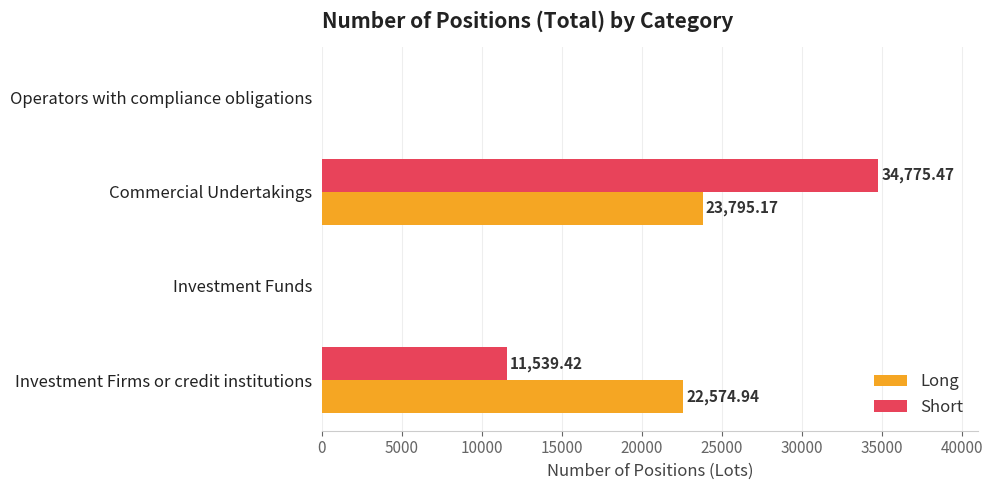

Where is Short nearest to the value 17387?

Investment Firms or credit institutions